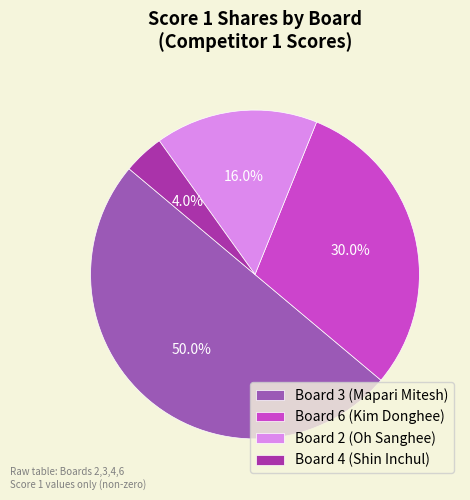

True or false: Board 4 (Shin Inchul) accounts for 13% of the total.

False